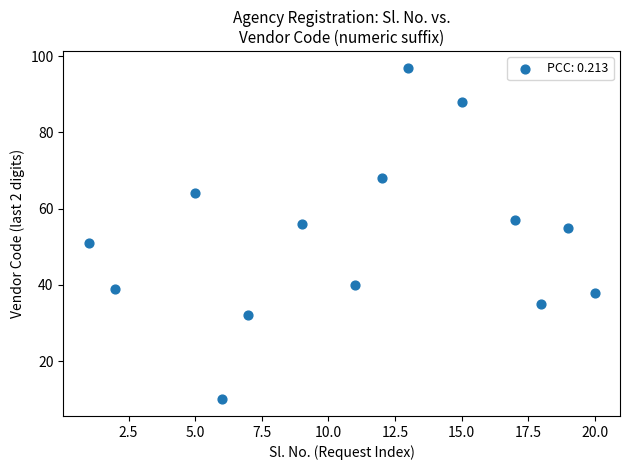

What is the range of X values (max minus min)?

19